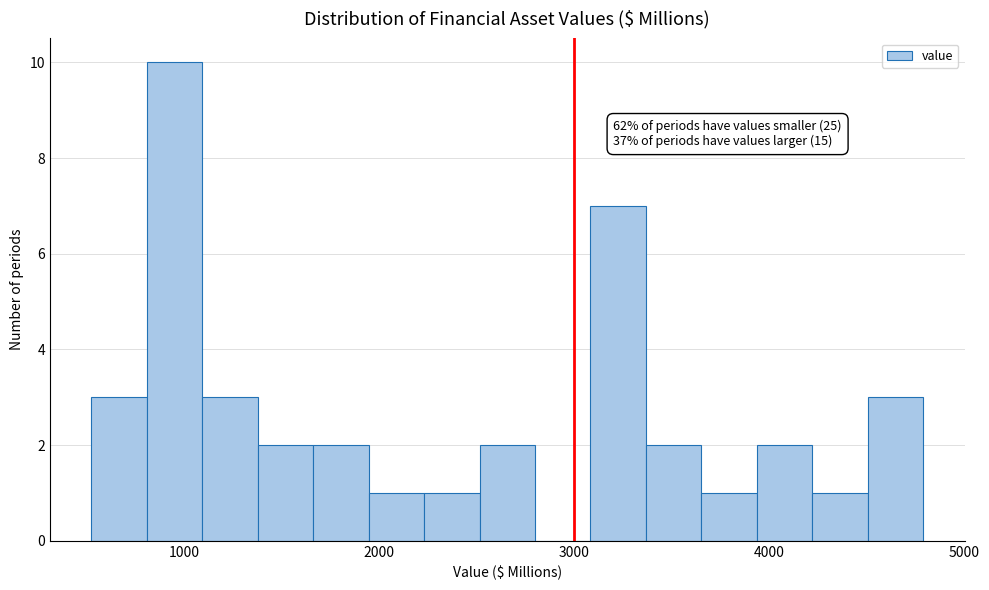

Read against the x-axis, roughly where is the centre of the tallest bar?

1000